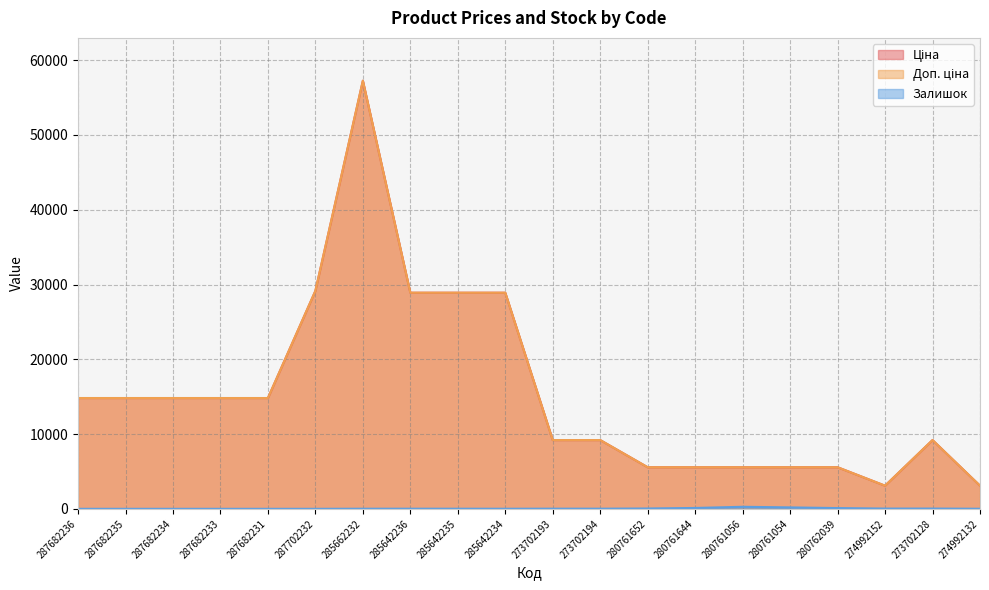

What position from the left is 280761056?

15